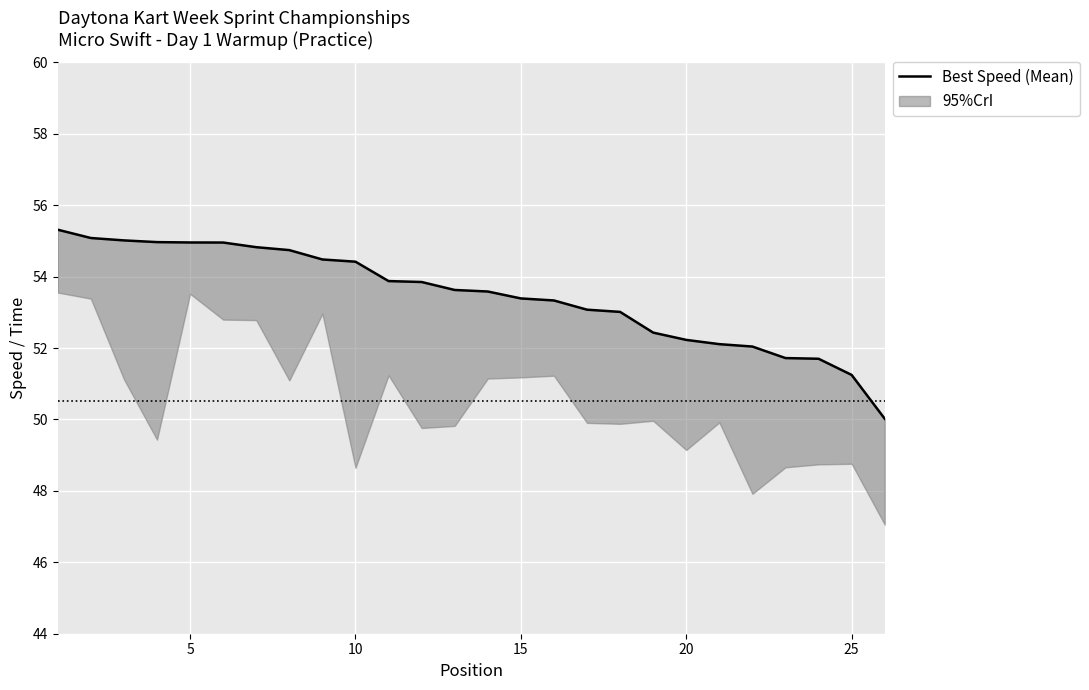

How many lines are shown in the chart?

1